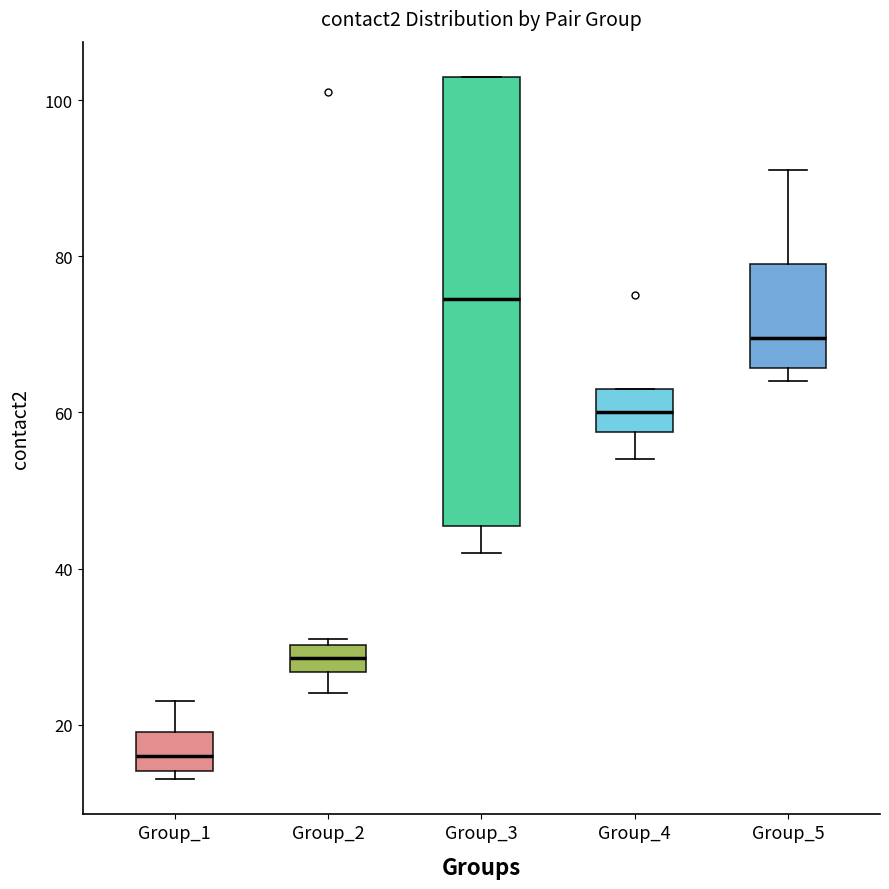

Reading left to right, read every box against the y-axis: the position of its median line, the range the box covers, and the ends of its whiskers. The values are not printed on the chart, so give them approximately, as read against the axis.

Group_1: median 16, box 14 to 20, whiskers 14 (just below the box's lower edge) to 24
Group_2: median 28, box 26 to 30, whiskers 24 to 32
Group_3: median 74, box 46 to 104, whiskers 42 to 104
Group_4: median 60, box 58 to 64, whiskers 54 to 64
Group_5: median 70, box 66 to 80, whiskers 64 to 92